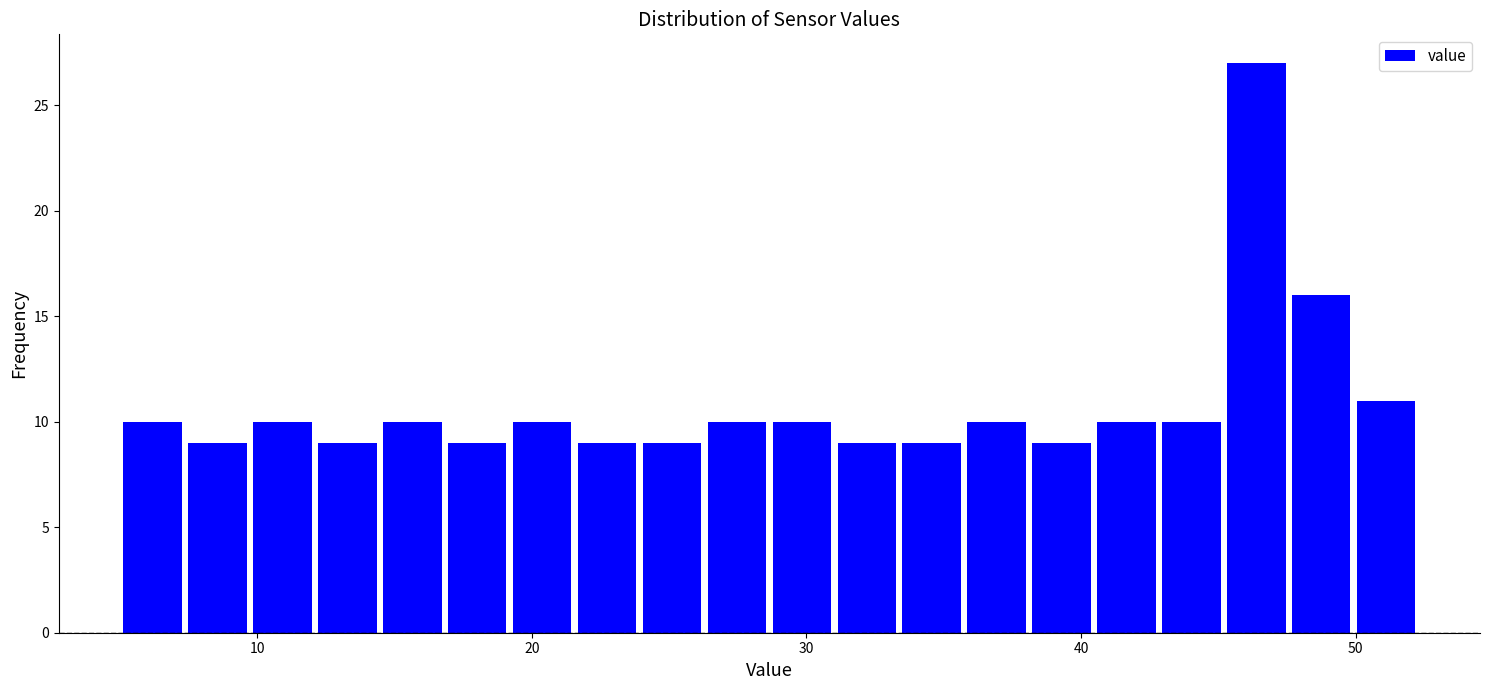

Around what value on the x-axis is the tallest bar? Give the approximate position of its centre, as read against the axis.

46